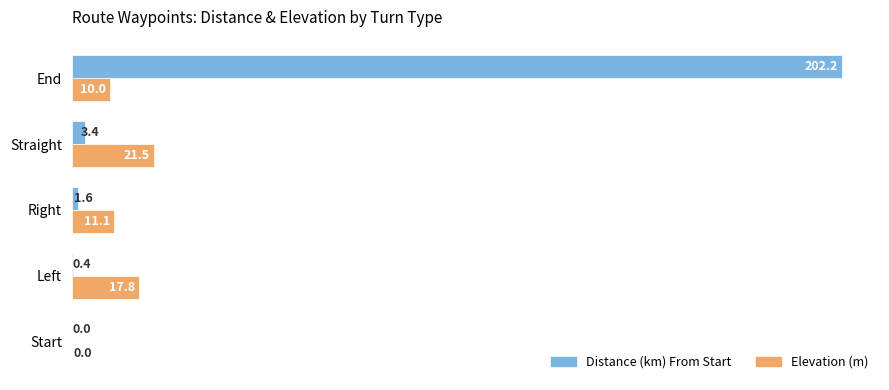

What is the sum of the Elevation (m) values at Left and Right?

28.9